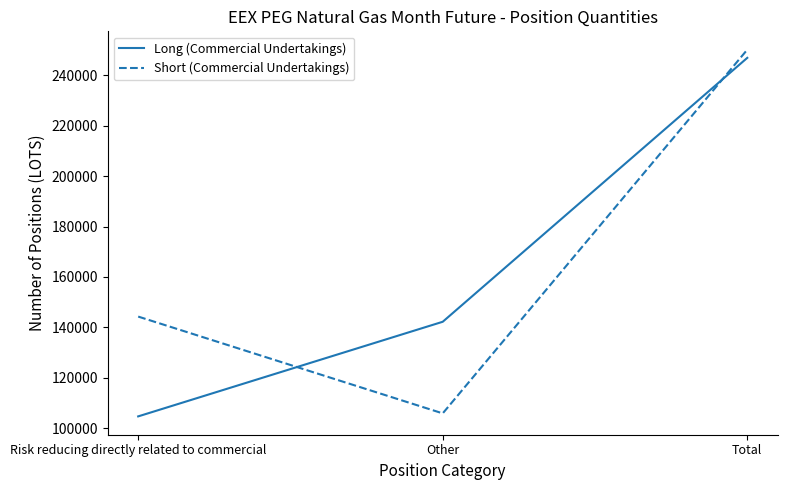

The value of Short (Commercial Undertakings) at Other is 151827. True or false?

False